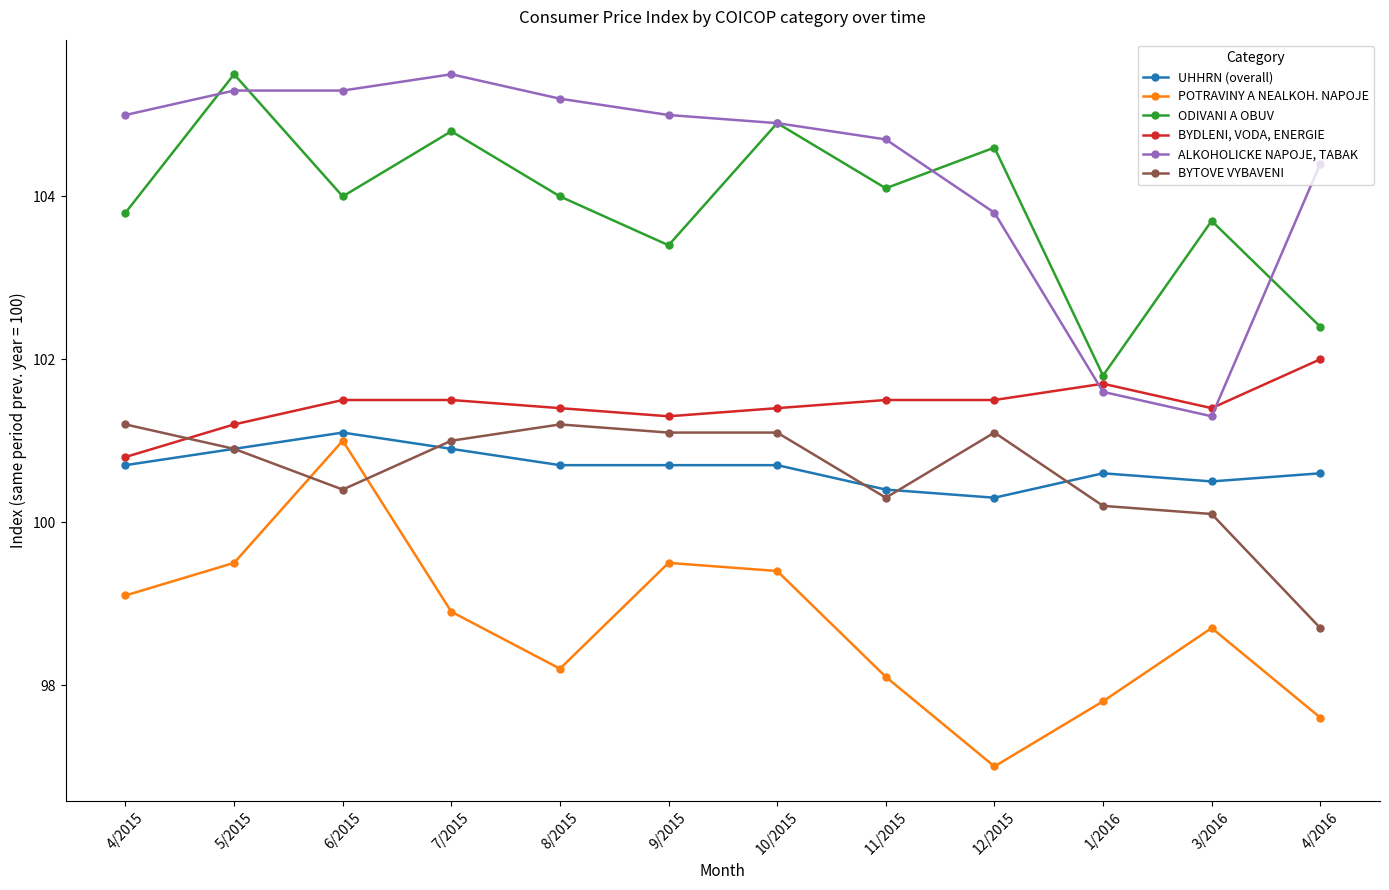

True or false: ODIVANI A OBUV has more than 0 points higher than both neighbors.

True